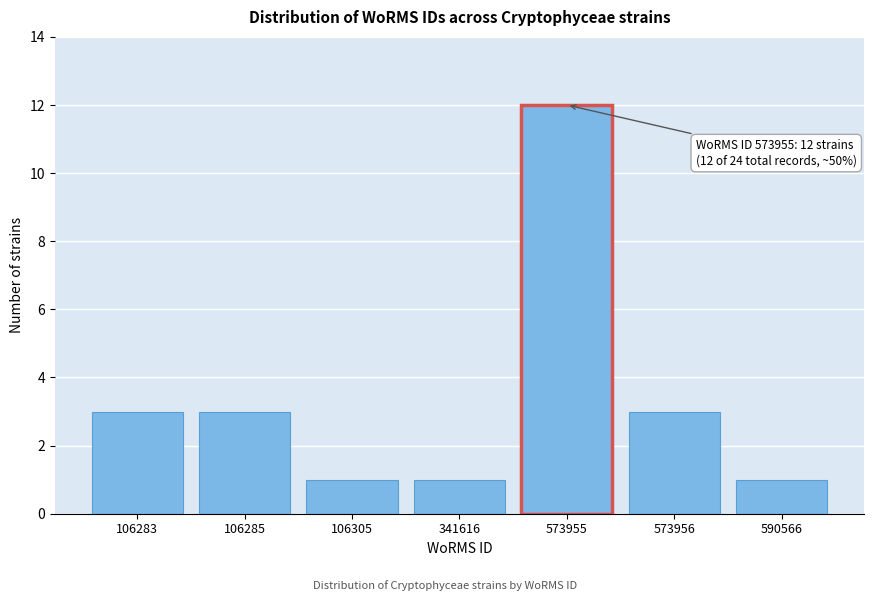

Reading right to left, extract all data points from this chart.

1	3	12	1	1	3	3